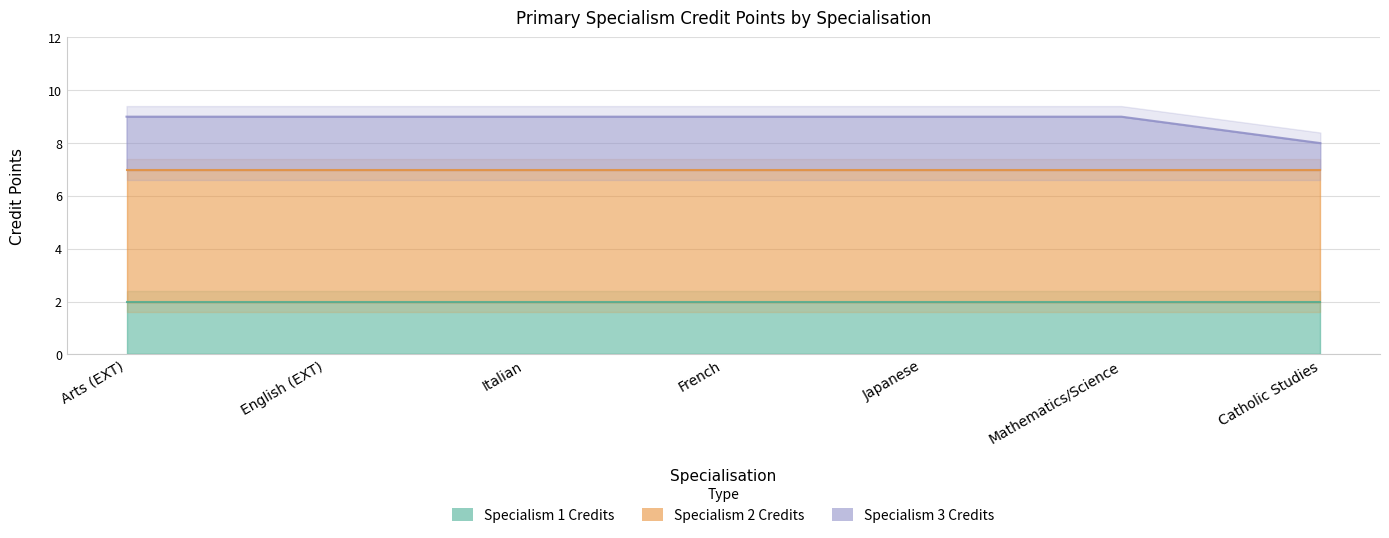

What are all the series names shown in the legend?

Specialism 1 Credits, Specialism 2 Credits, Specialism 3 Credits